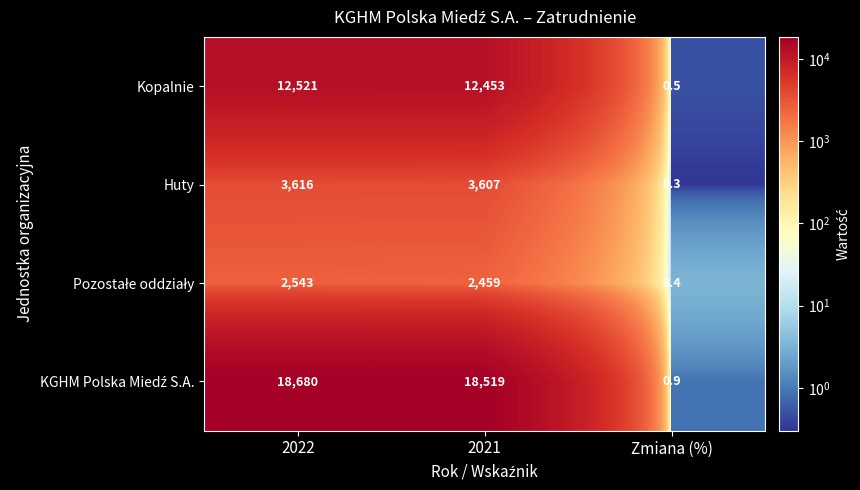

What is the total value across all series at 2022?

37360.0